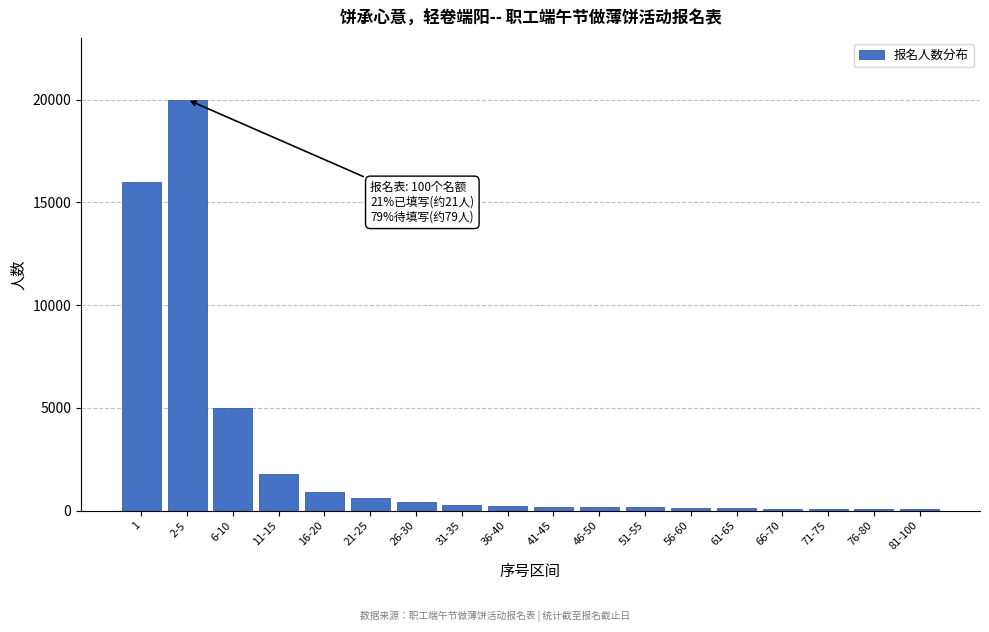

What is the sum of all values?

46390